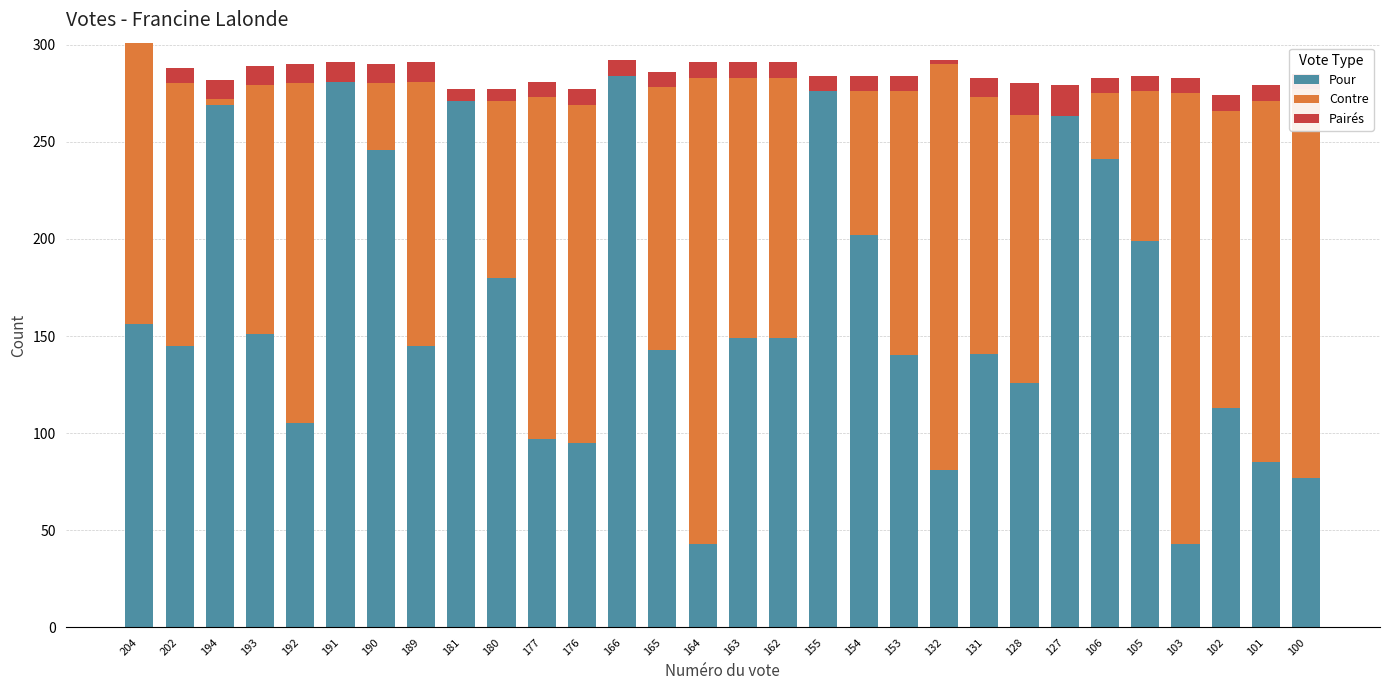

Is it true that Pour equals 83 at 193?

False